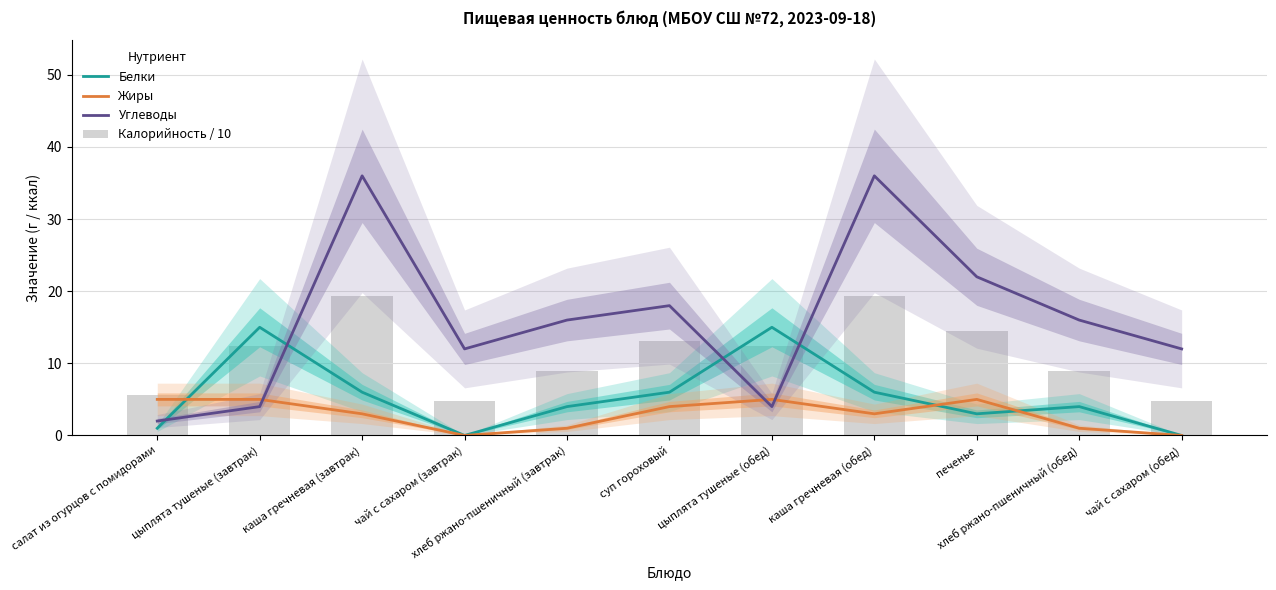

What is the total value across all series at хлеб ржано-пшеничный (обед)?

30.0